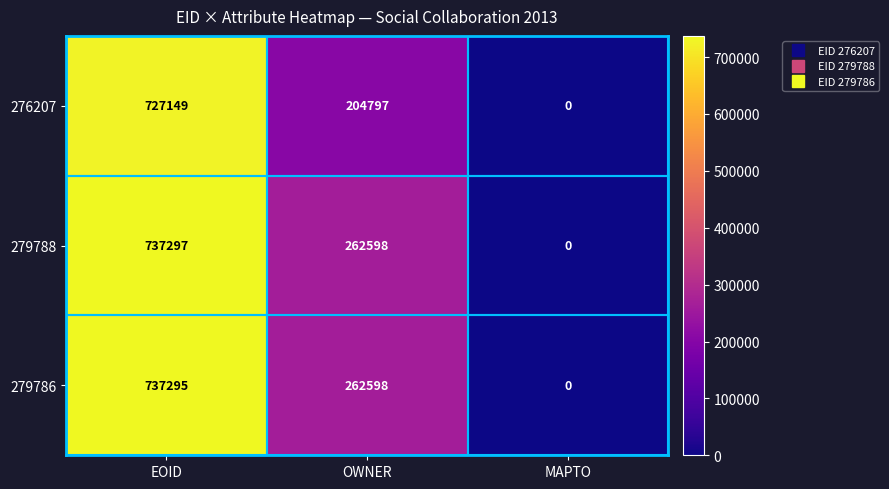

Where is 279788 nearest to the value 368648?

OWNER